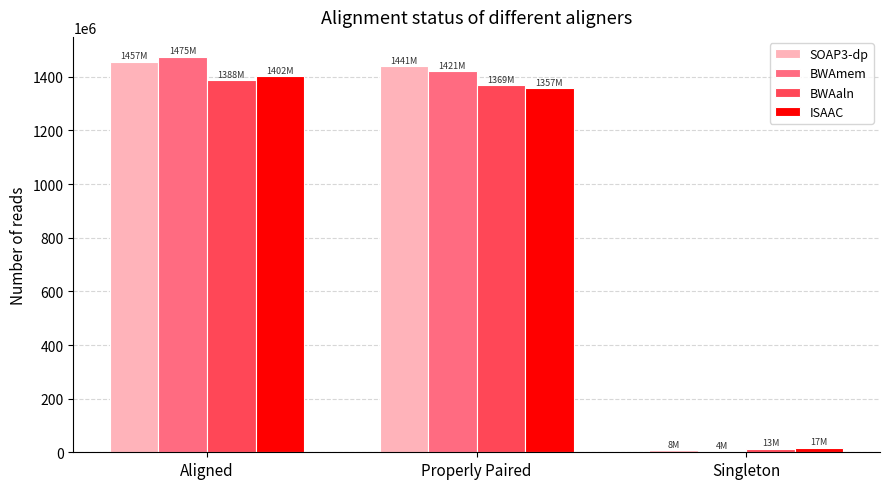

The SOAP3-dp series shows 8453619 at Singleton. True or false?

True